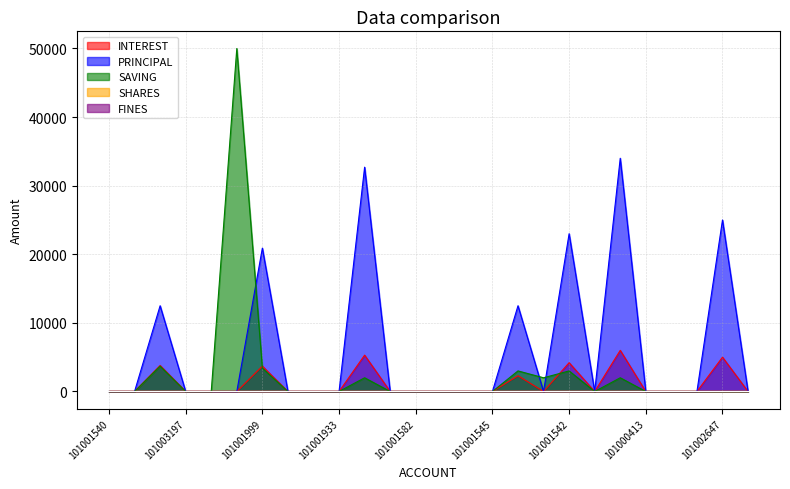

How many times do PRINCIPAL and SAVING cross each other?

3